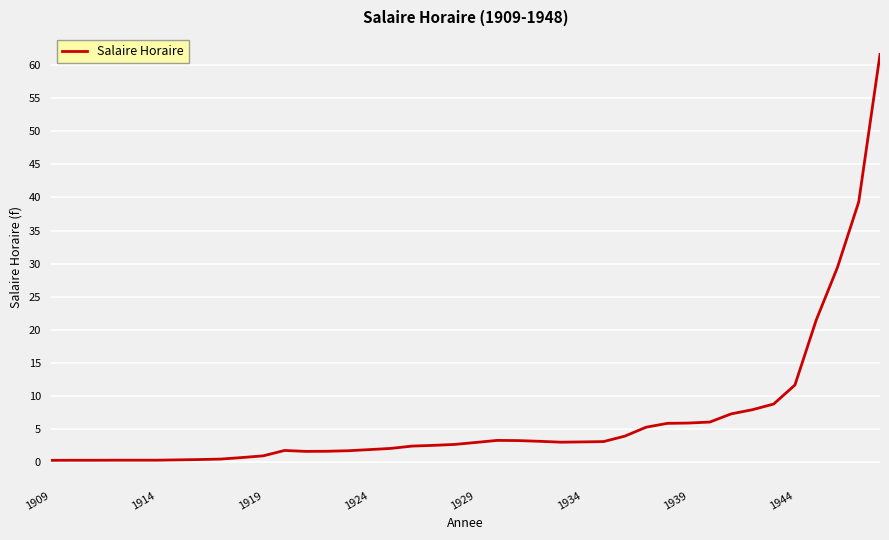

What is the maximum value shown in the chart?

61.6